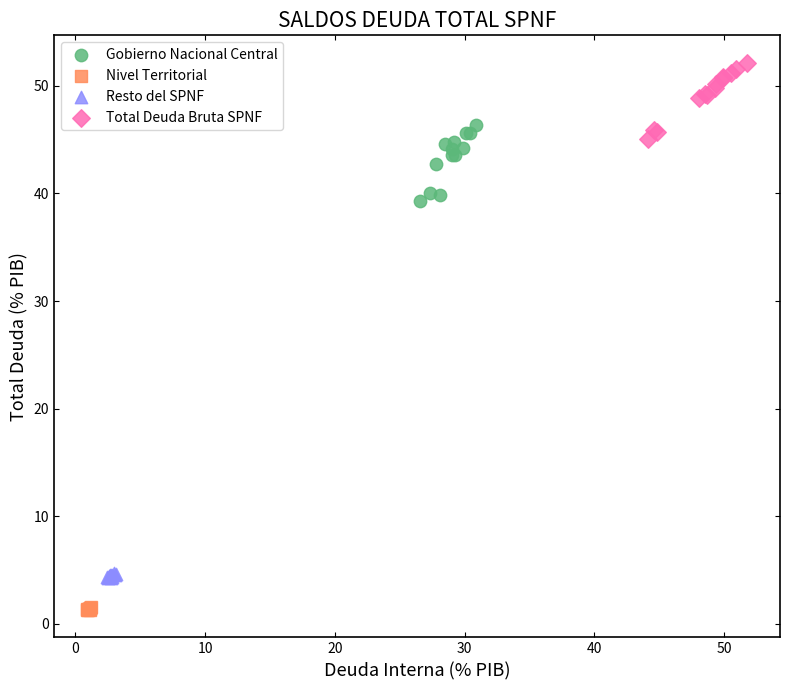

Which series reaches the maximum Y coordinate?

Total Deuda Bruta SPNF